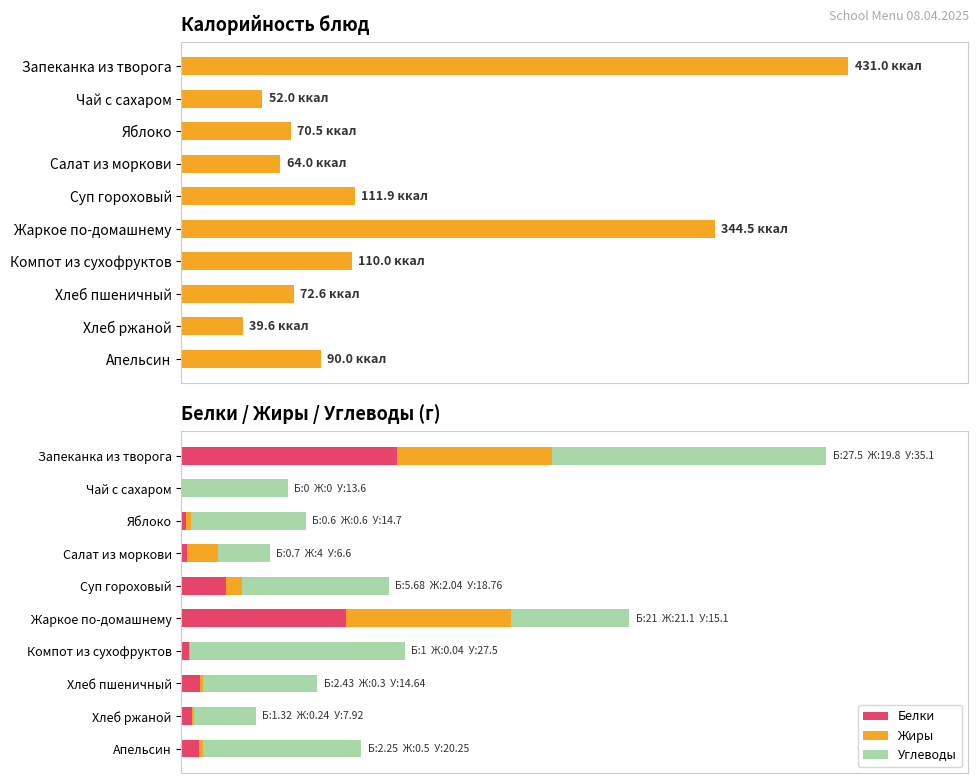

At how many categories does at least one series exceed 212?

2